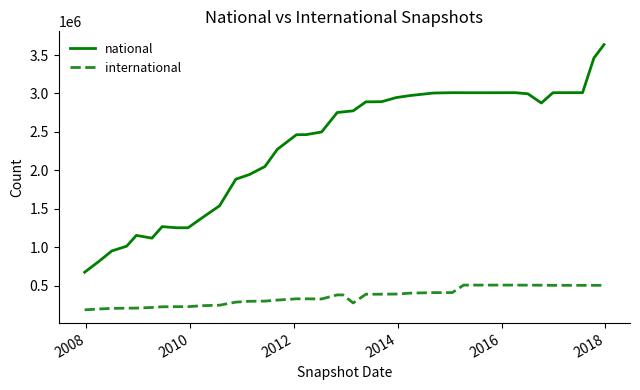

True or false: international and national intersect in this chart.

False